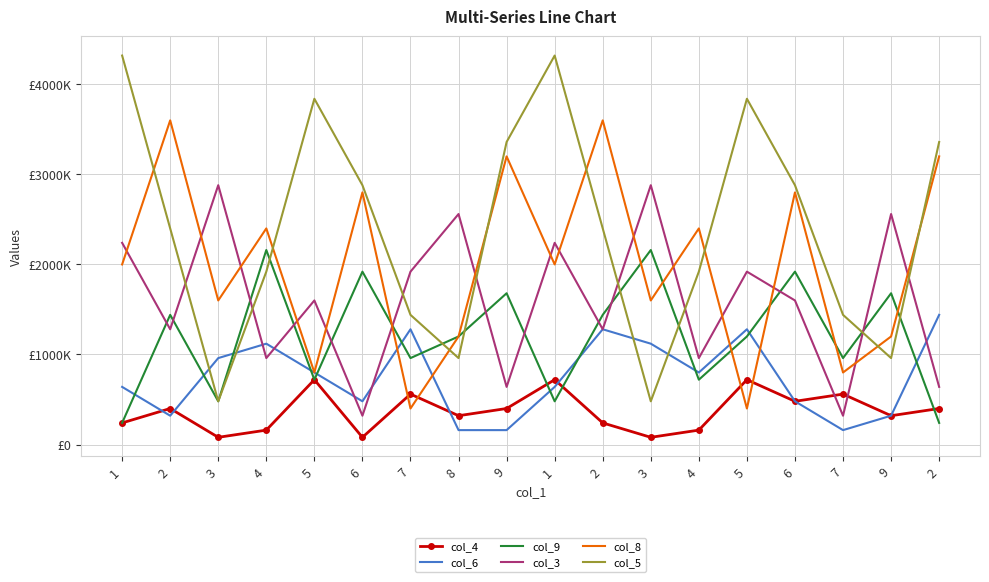

Rank the categories by col_4 value from lowest to highest.

3, 6, 3, 4, 4, 1, 2, 8, 9, 2, 9, 2, 6, 7, 7, 5, 1, 5